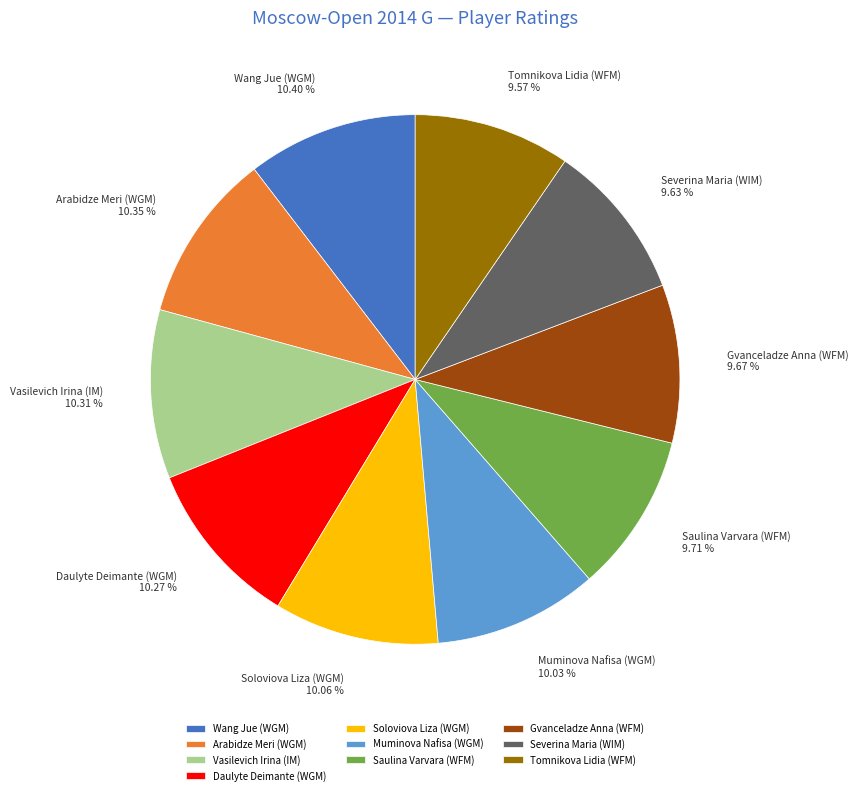

The Muminova Nafisa (WGM) slice represents 1% of the pie. True or false?

False